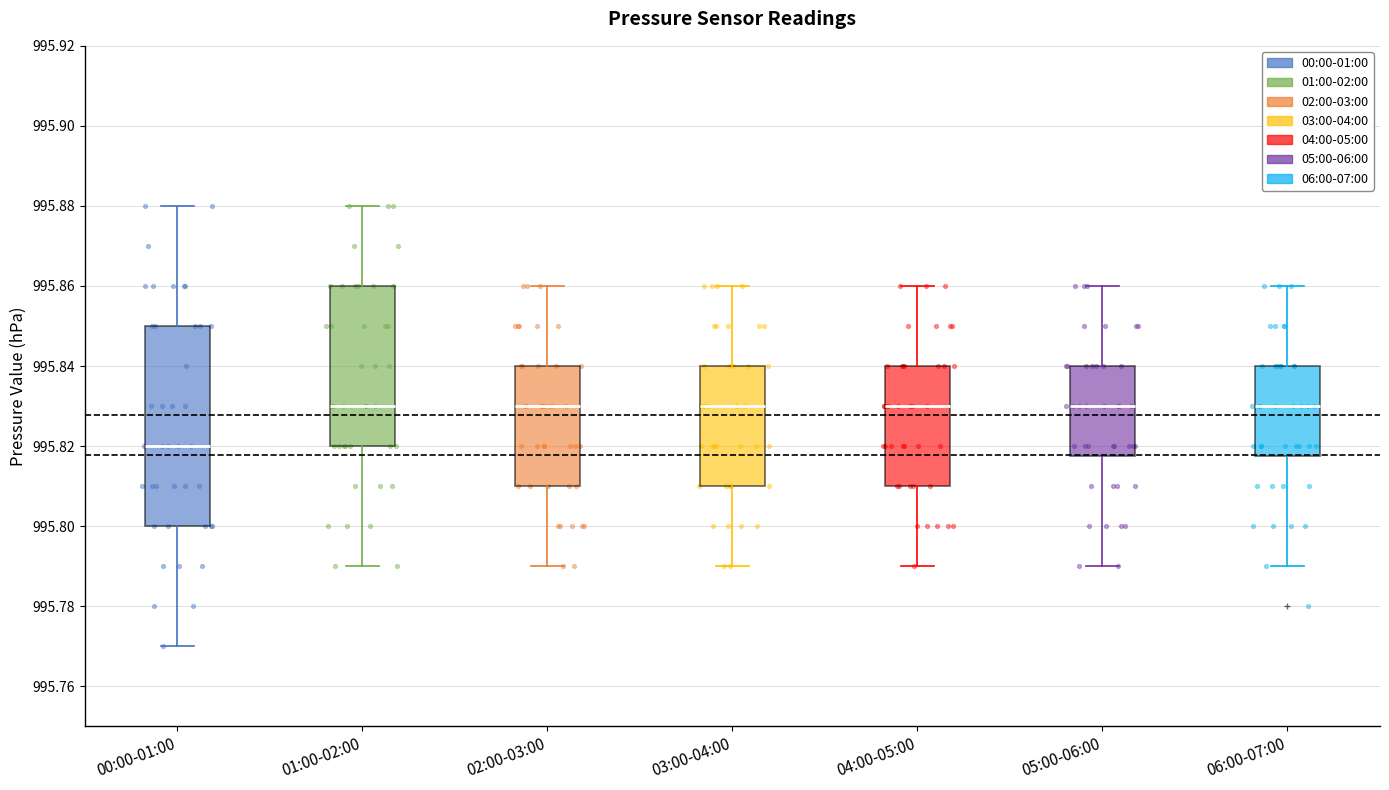

Which box is the tallest, from its lower edge to its upper edge?

00:00-01:00